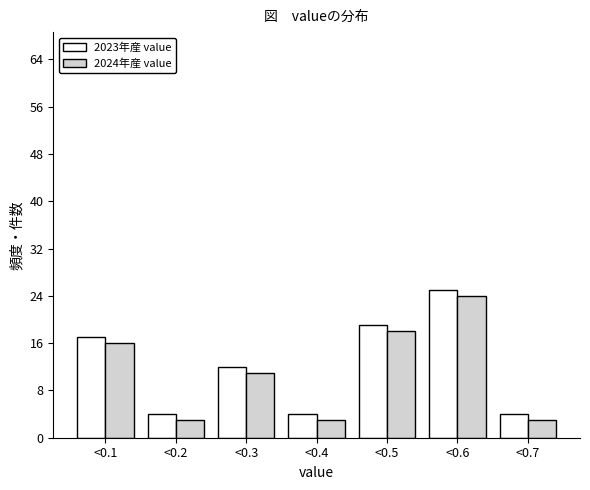

What is the total value across all series at <0.2?

7